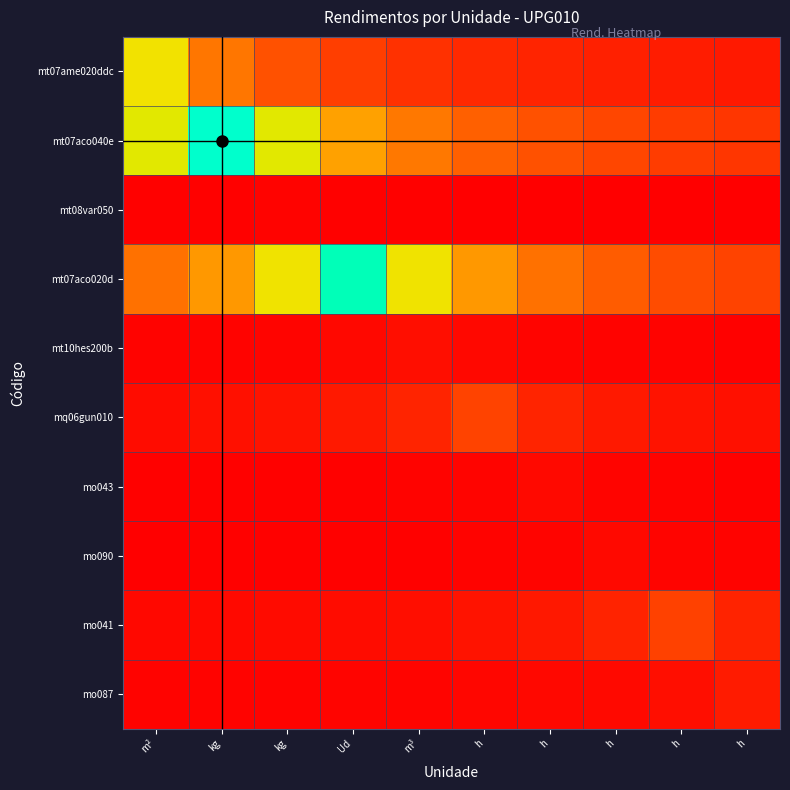

Reading left to right, transcribe all the data shown in this chart.

mt07ame020ddc: m²=2.2	kg=1.2	kg=0.8	Ud=0.6	m³=0.5	h=0.4	h=0.4	h=0.3	h=0.3	h=0.3
mt07aco040e: m²=2.3	kg=4.2	kg=2.3	Ud=1.6	m³=1.2	h=1.0	h=0.8	h=0.7	h=0.6	h=0.6
mt08var050: m²=0.0	kg=0.0	kg=0.0	Ud=0.0	m³=0.0	h=0.0	h=0.0	h=0.0	h=0.0	h=0.0
mt07aco020d: m²=1.2	kg=1.5	kg=2.2	Ud=4.0	m³=2.2	h=1.5	h=1.2	h=1.0	h=0.8	h=0.7
mt10hes200b: m²=0.0	kg=0.0	kg=0.1	Ud=0.1	m³=0.2	h=0.1	h=0.1	h=0.0	h=0.0	h=0.0
mq06gun010: m²=0.1	kg=0.2	kg=0.2	Ud=0.3	m³=0.4	h=0.7	h=0.4	h=0.3	h=0.2	h=0.2
mo043: m²=0.0	kg=0.0	kg=0.0	Ud=0.0	m³=0.0	h=0.1	h=0.1	h=0.1	h=0.0	h=0.0
mo090: m²=0.0	kg=0.0	kg=0.0	Ud=0.0	m³=0.0	h=0.0	h=0.1	h=0.1	h=0.1	h=0.0
mo041: m²=0.1	kg=0.1	kg=0.1	Ud=0.1	m³=0.2	h=0.2	h=0.3	h=0.4	h=0.7	h=0.4
mo087: m²=0.0	kg=0.0	kg=0.0	Ud=0.0	m³=0.1	h=0.1	h=0.1	h=0.1	h=0.2	h=0.3